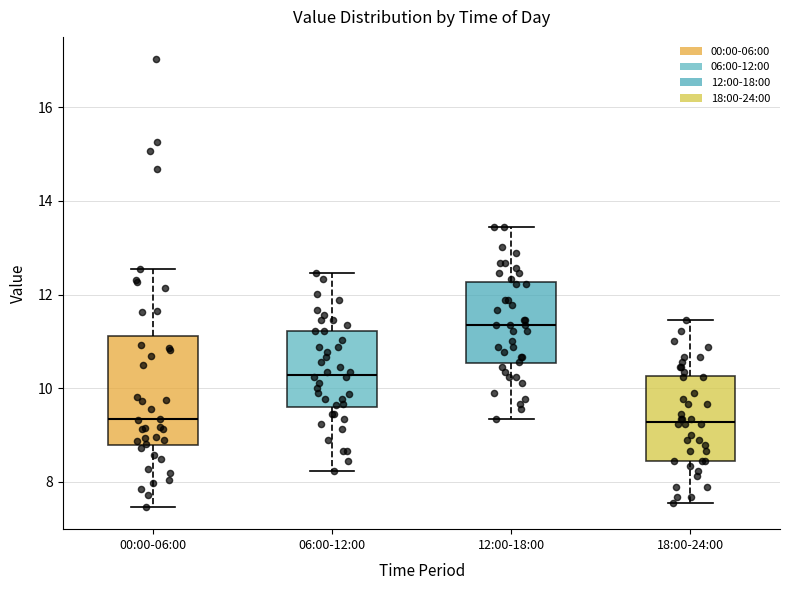

Where is the upper edge of the box for 06:00-12:00 on the y-axis? The values are not printed on the chart, so give them approximately, as read against the axis.

11.2